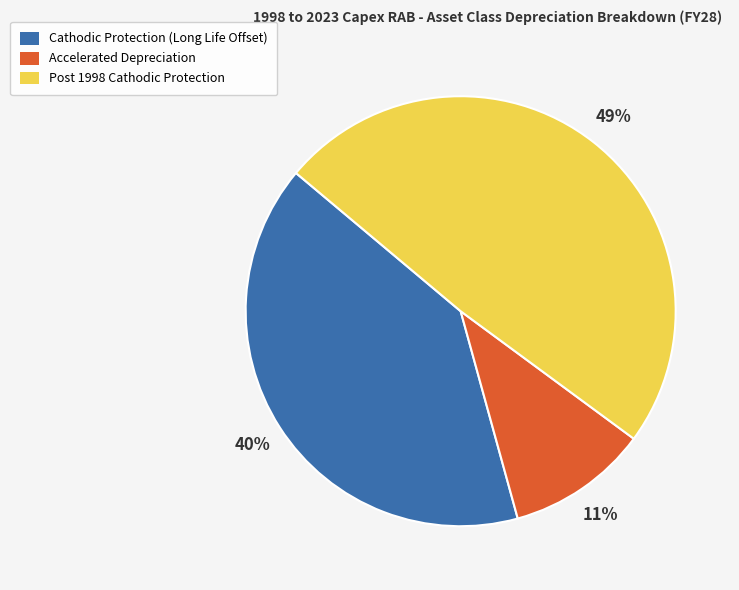

Rank the categories by value from lowest to highest.

Accelerated Depreciation, Cathodic Protection (Long Life Offset), Post 1998 Cathodic Protection